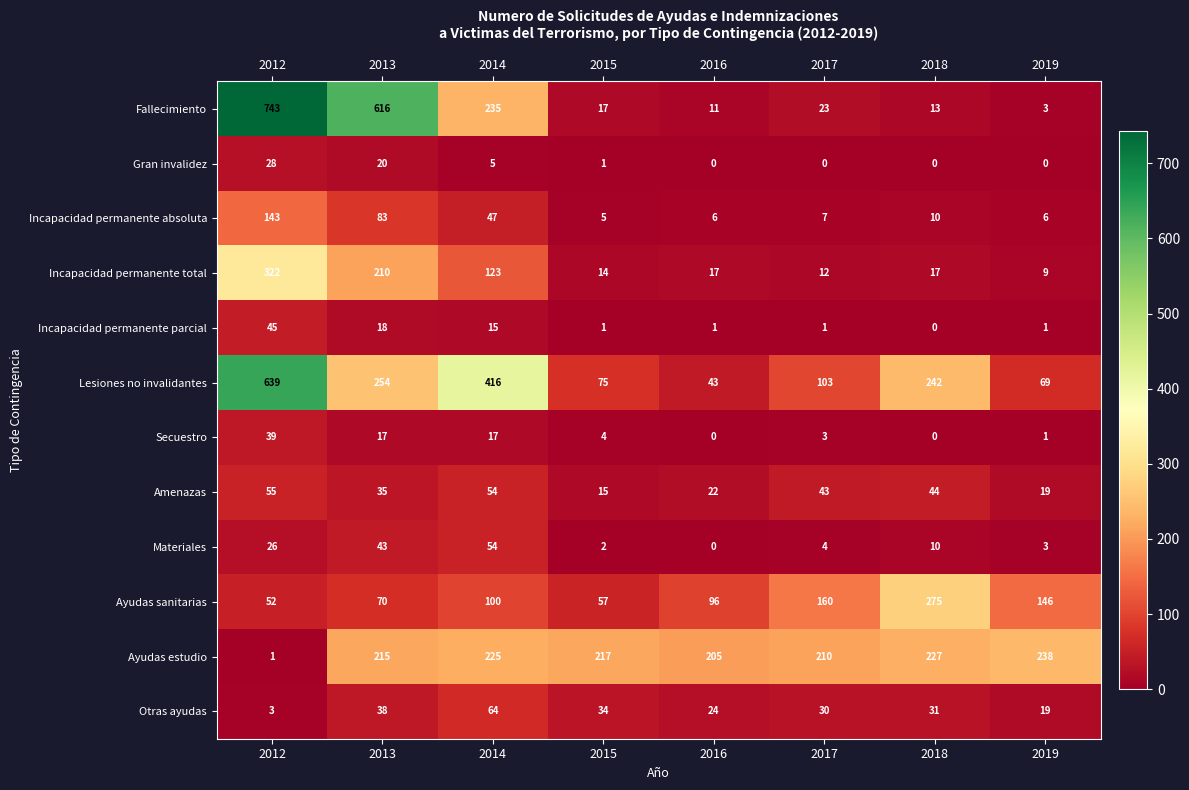

Rank the categories by Materiales value from lowest to highest.

2016, 2015, 2019, 2017, 2018, 2012, 2013, 2014